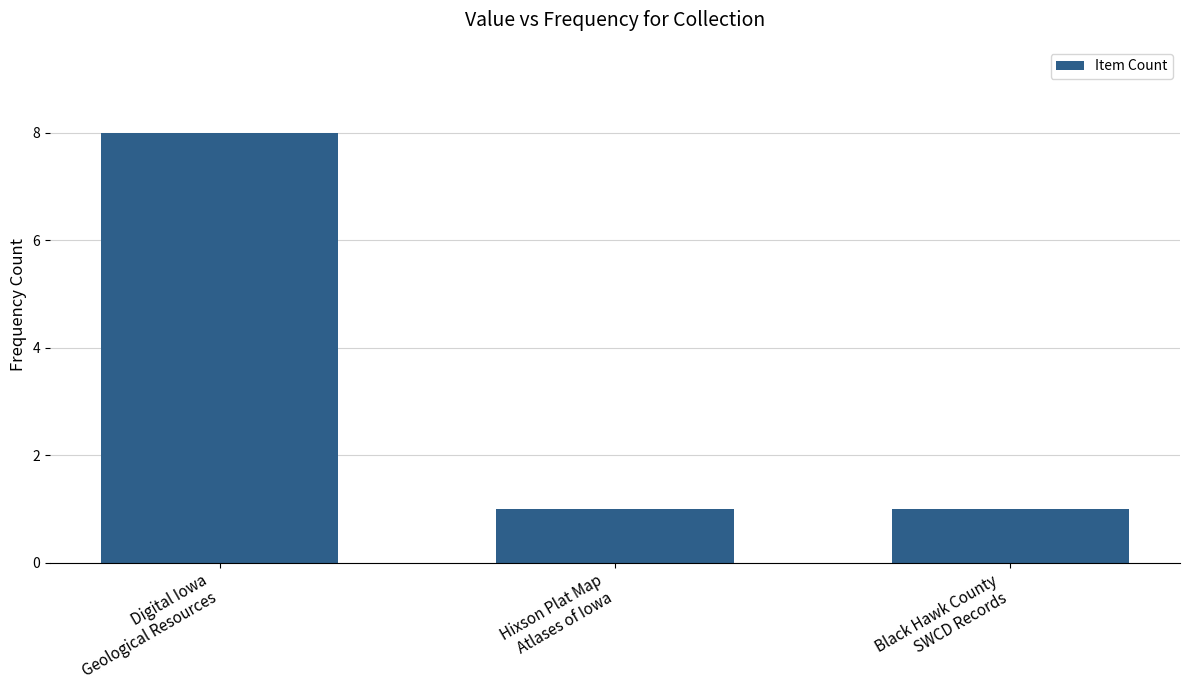

What is the value of the 2nd bar from the left?

1